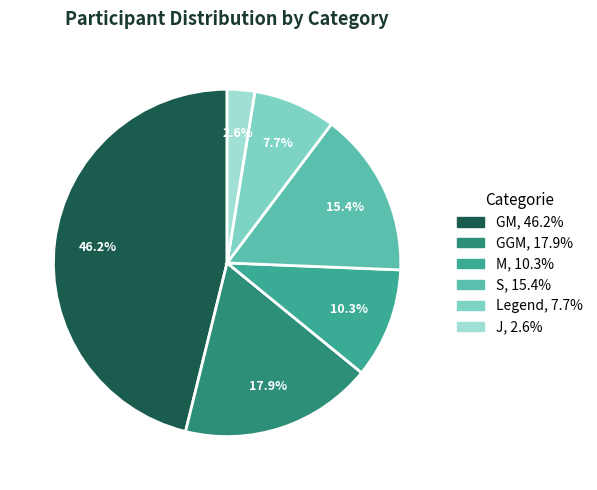

Does any single category account for the majority?

No